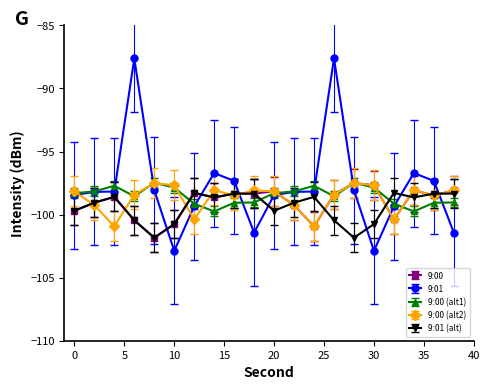

What is the highest value of the 9:01 series?

-87.6